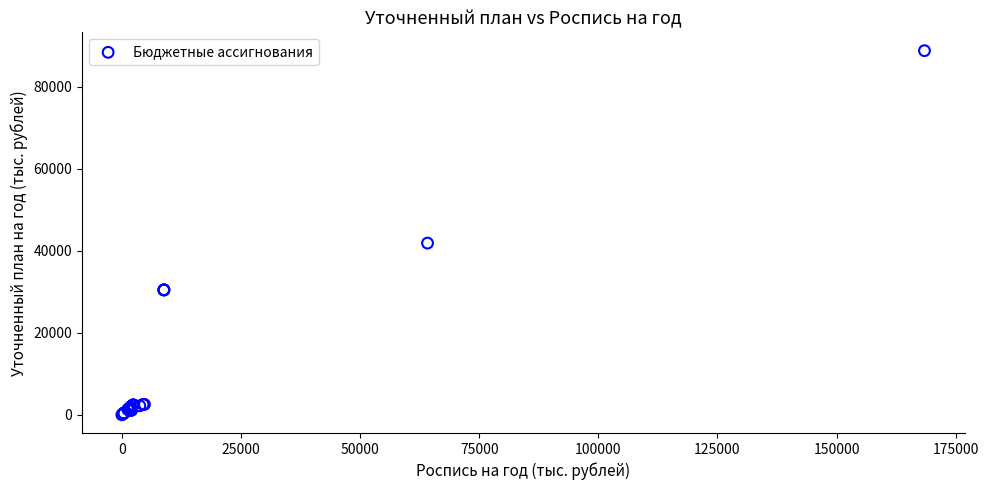

What Y value in the scatter plot is closest to 44413?

41885.1